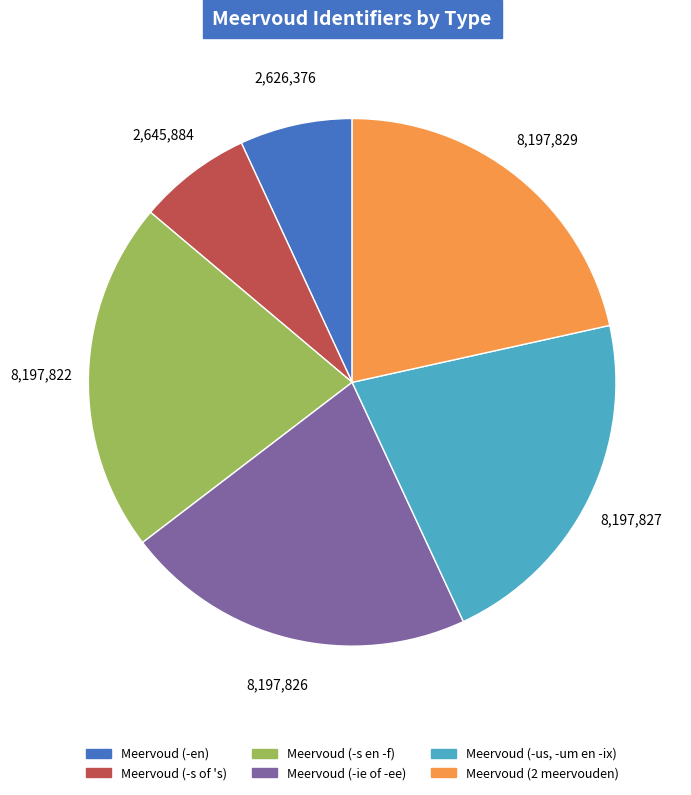

Combined, do Meervoud (-en) and Meervoud (-ie of -ee) account for over 50%?

No